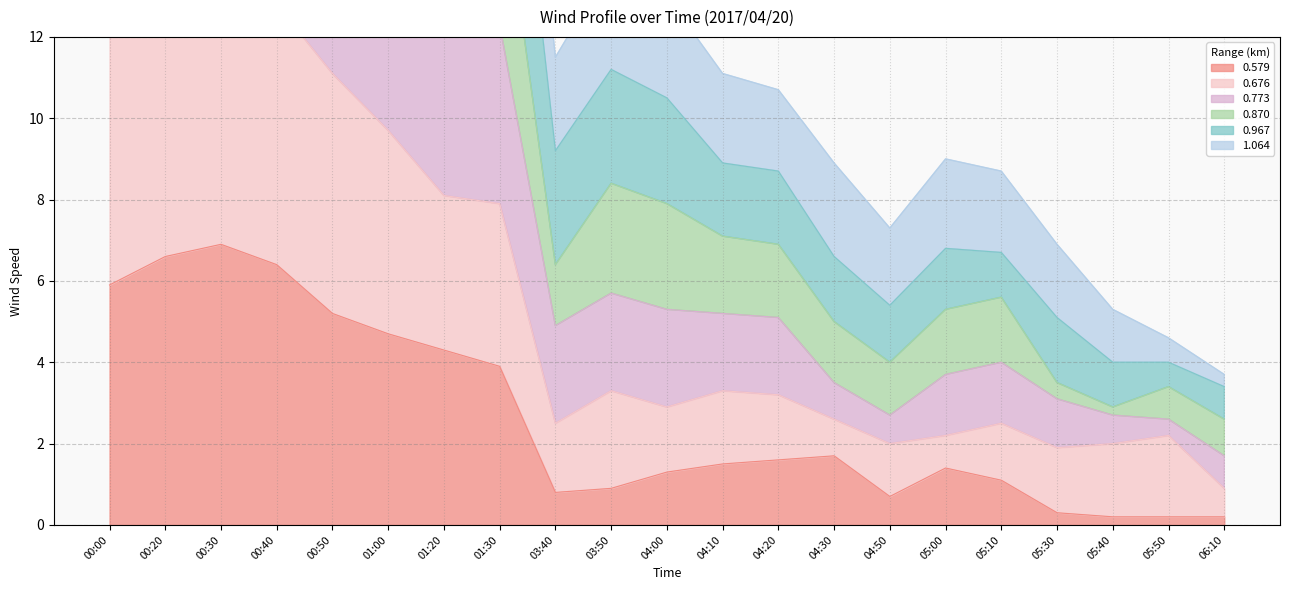

What is the label of the 6th point from the right?

05:00